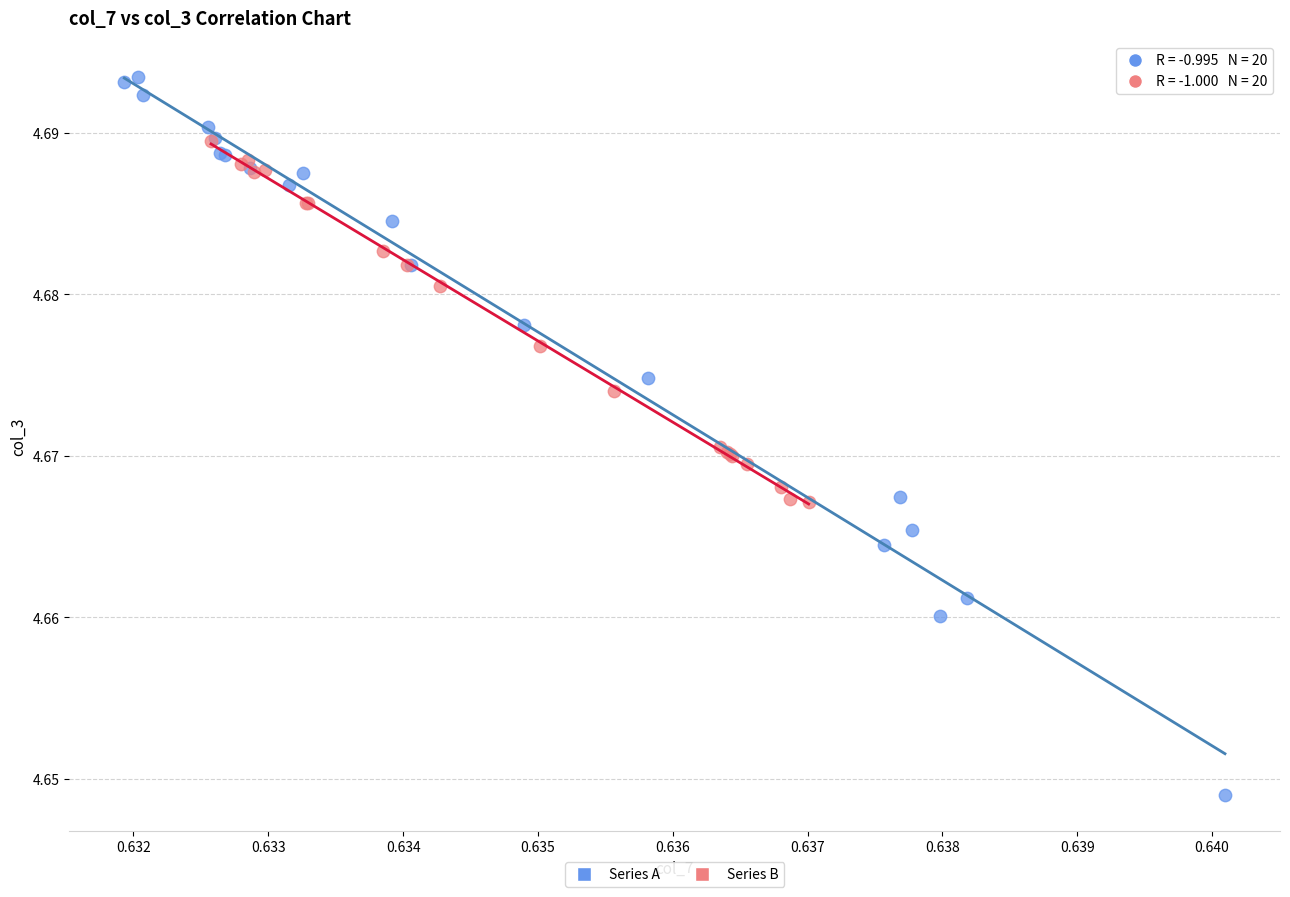

Which series contains the highest Y value?

Series A